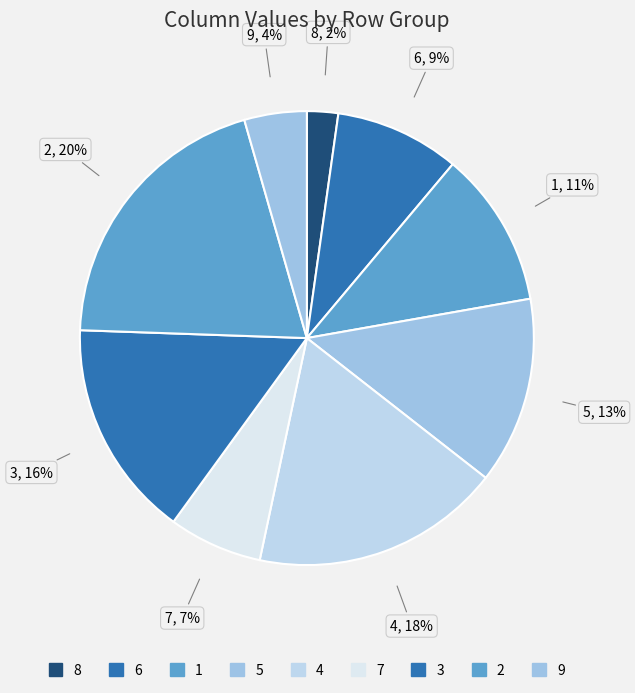

How many slices are in this pie chart?

9